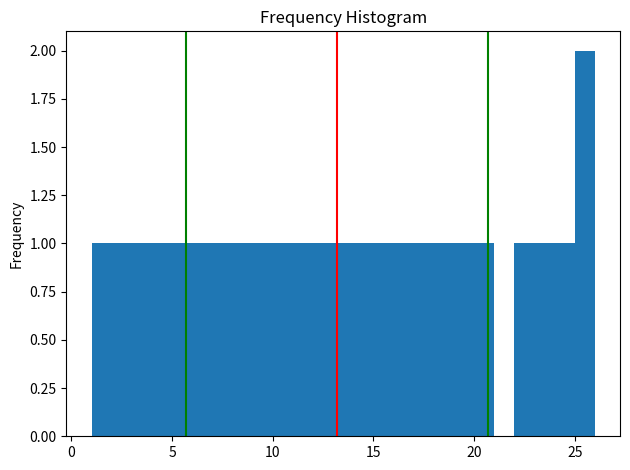

Read against the x-axis, roughly where is the centre of the tallest bar?

25.5